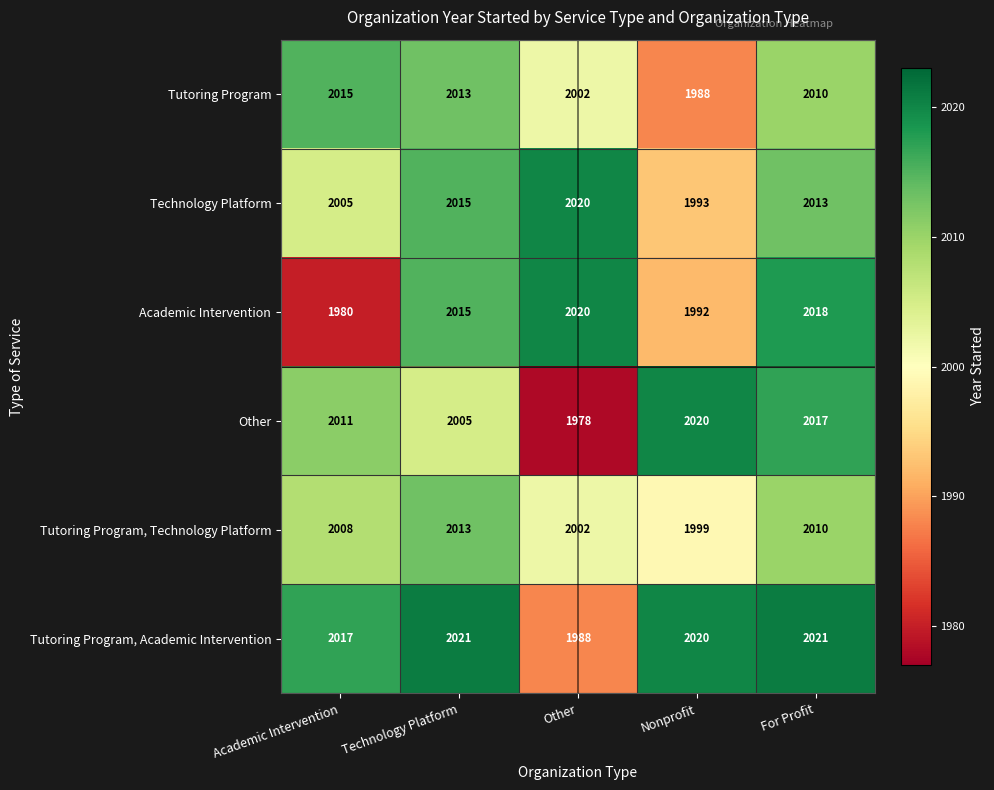

The value of Academic Intervention at Other is 2020. True or false?

True